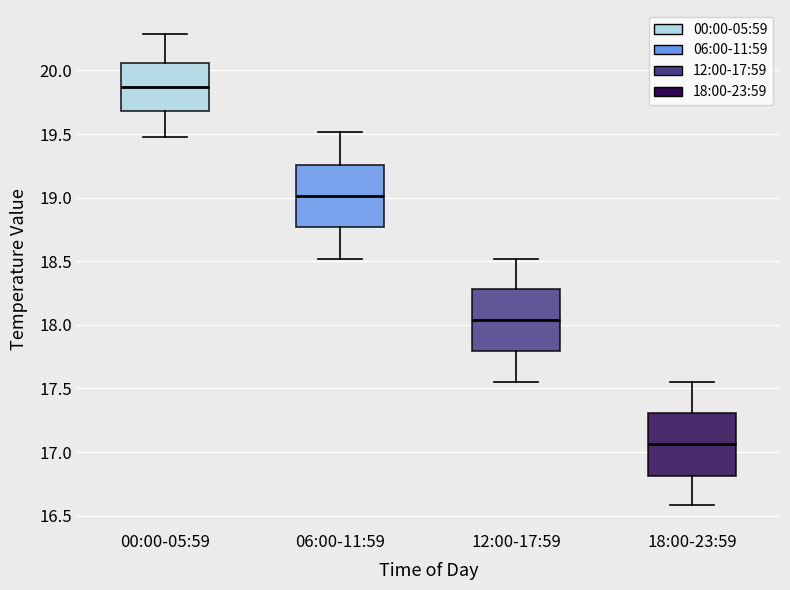

Reading left to right, transcribe this box plot: for each box, give where its median line is, the range the box spans, and where its two whiskers end, as read against the y-axis. The values are not printed on the chart, so give them approximately, as read against the axis.

00:00-05:59: median 19.85, box 19.70 to 20.05, whiskers 19.50 to 20.30
06:00-11:59: median 19.00, box 18.75 to 19.25, whiskers 18.50 to 19.50
12:00-17:59: median 18.05, box 17.80 to 18.30, whiskers 17.55 to 18.50
18:00-23:59: median 17.05, box 16.80 to 17.30, whiskers 16.60 to 17.55